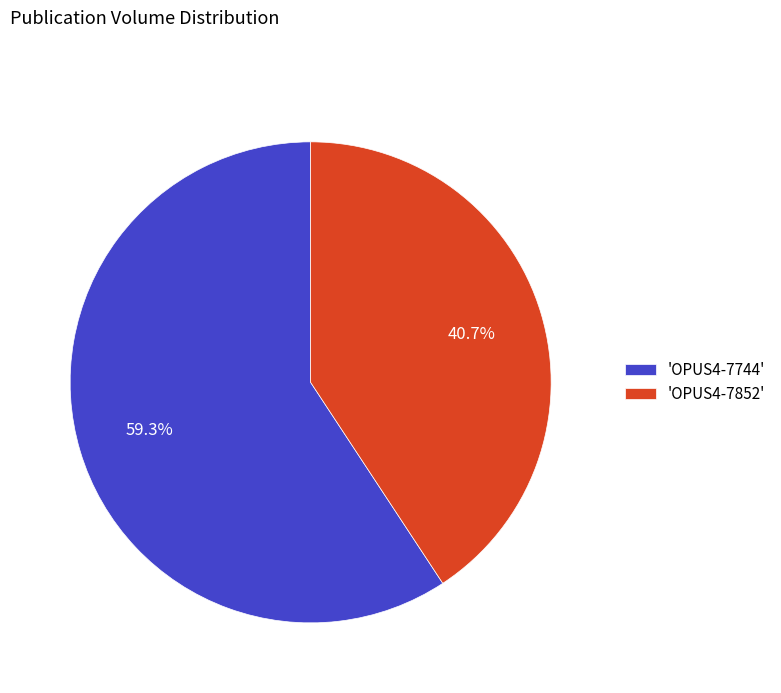

What is the largest slice in the pie chart?

'OPUS4-7744'